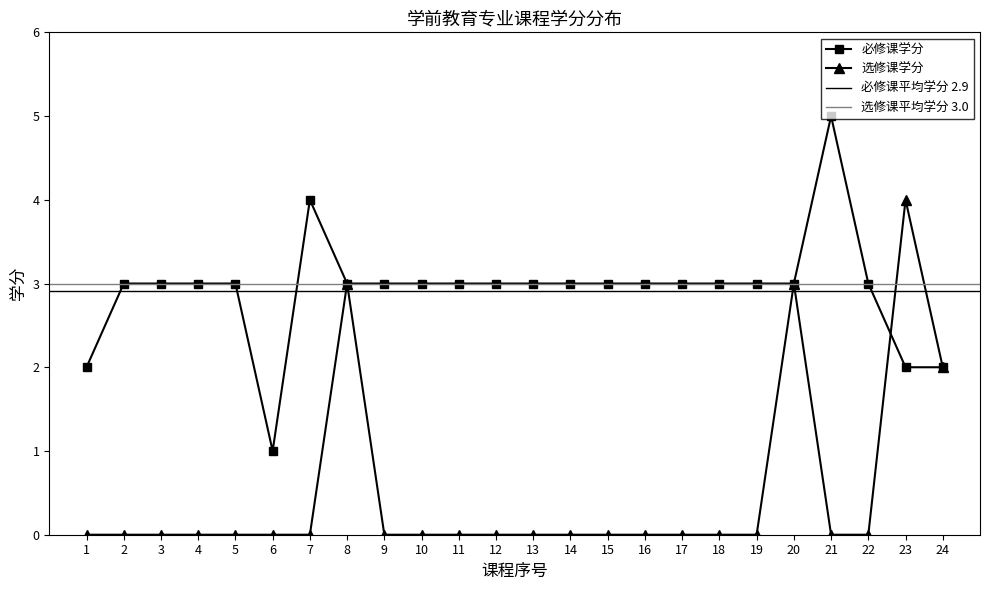

Between 8 and 24, which series saw the biggest shift?

必修课学分